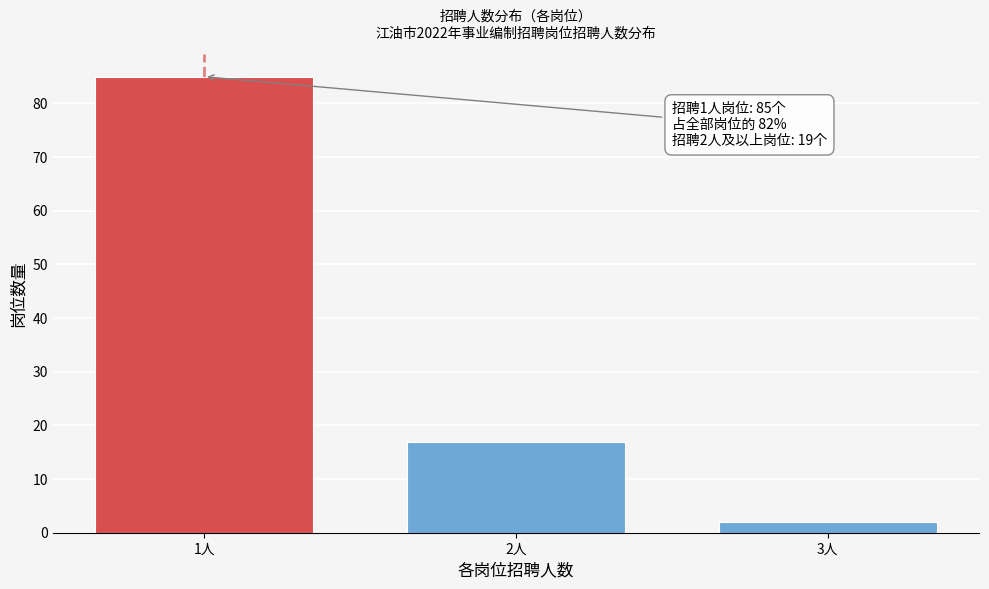

Reading left to right, extract all data points from this chart.

85	17	2